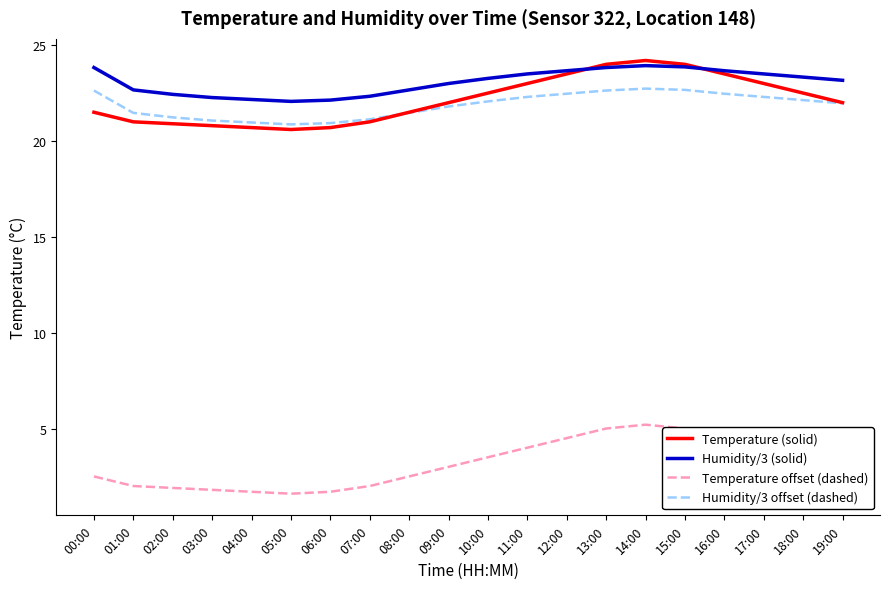

Is it true that Humidity/3 offset (dashed) equals 22.5 at 12:00?

True